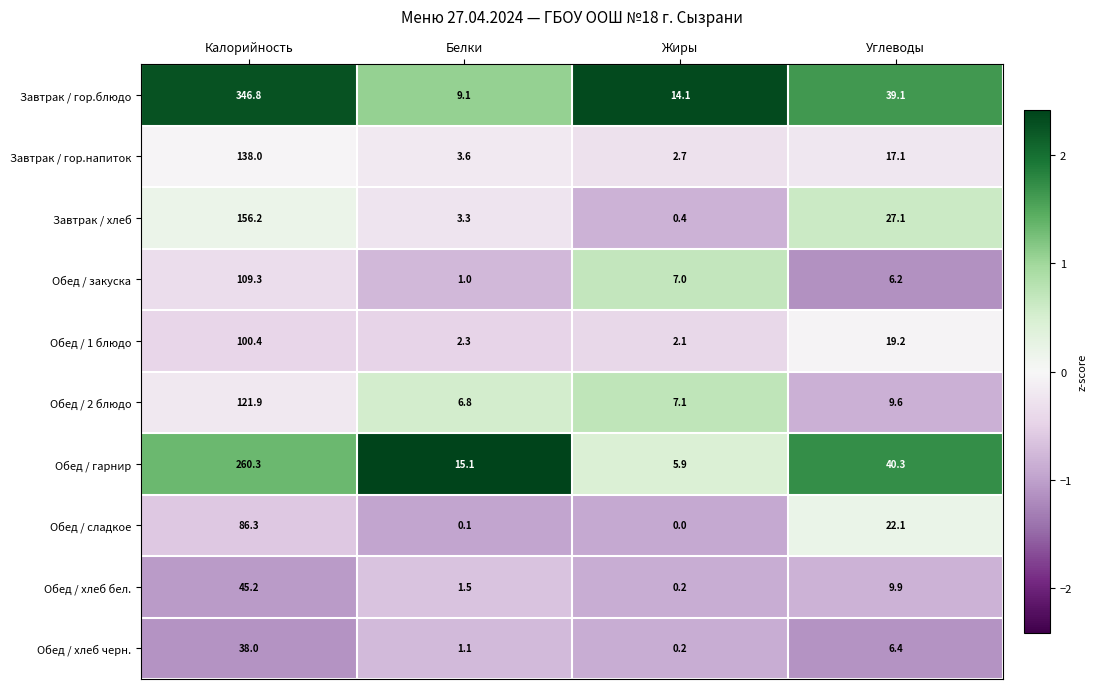

Is the value of Завтрак / гор.напиток at Углеводы greater than the value of Обед / сладкое at Углеводы?

No